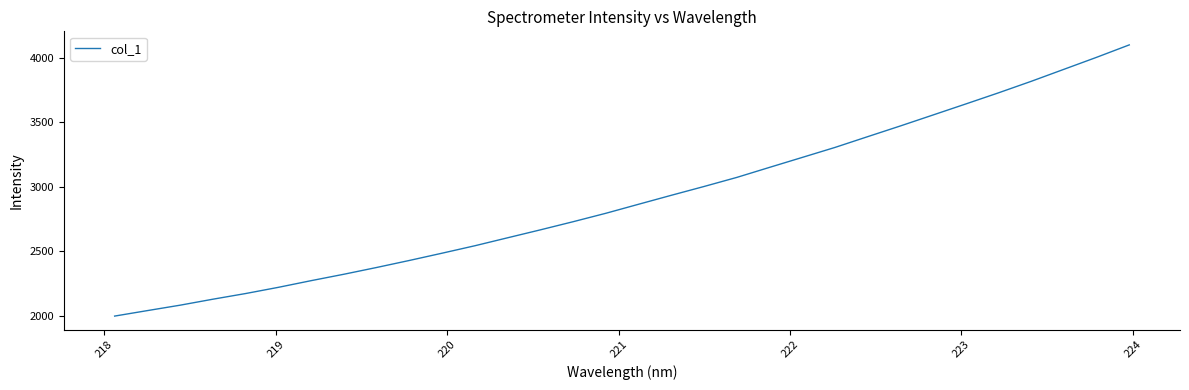

What is the maximum value shown in the chart?

4097.6